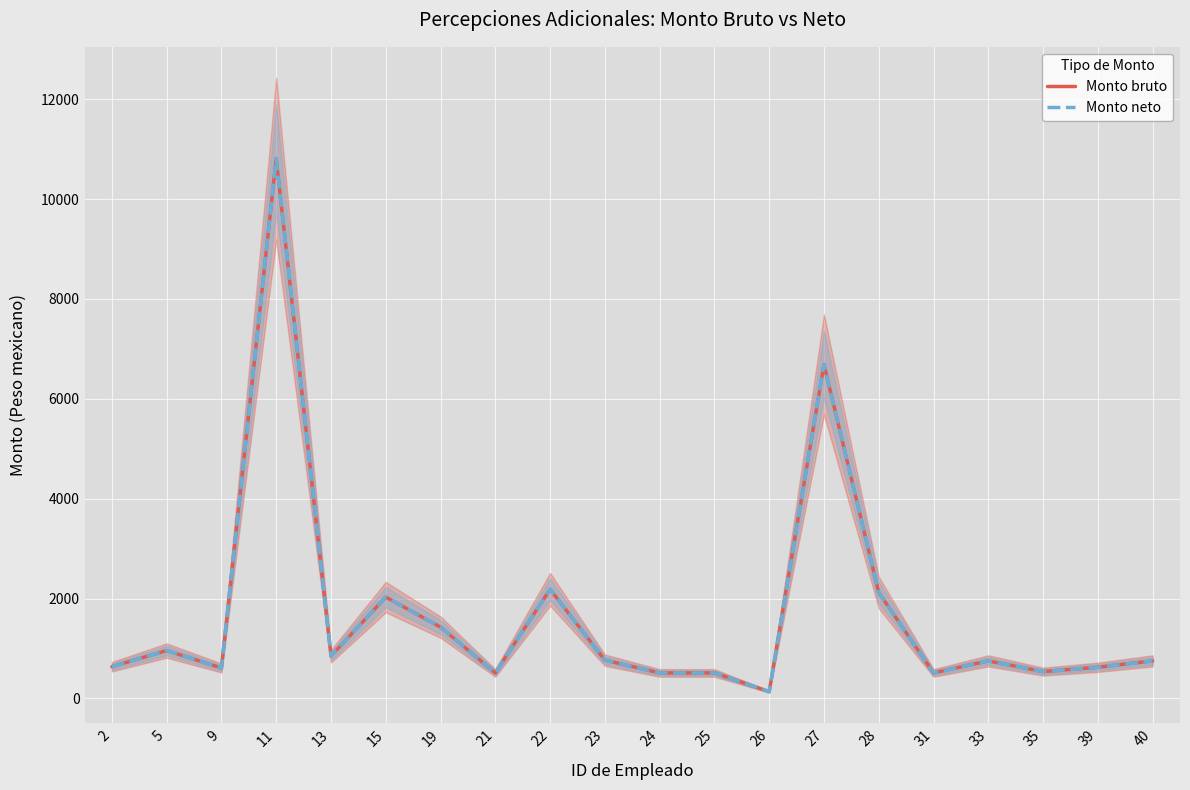

At which category does the chart reach its minimum across all series?

26